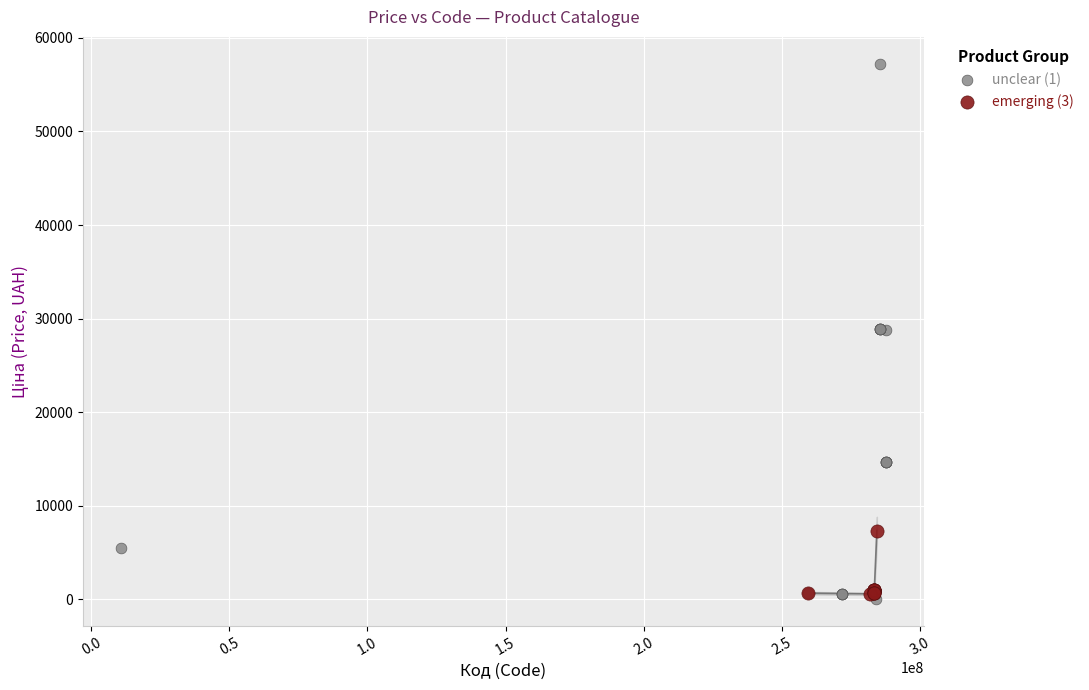

What are all the series names shown in the legend?

unclear (1), emerging (3)